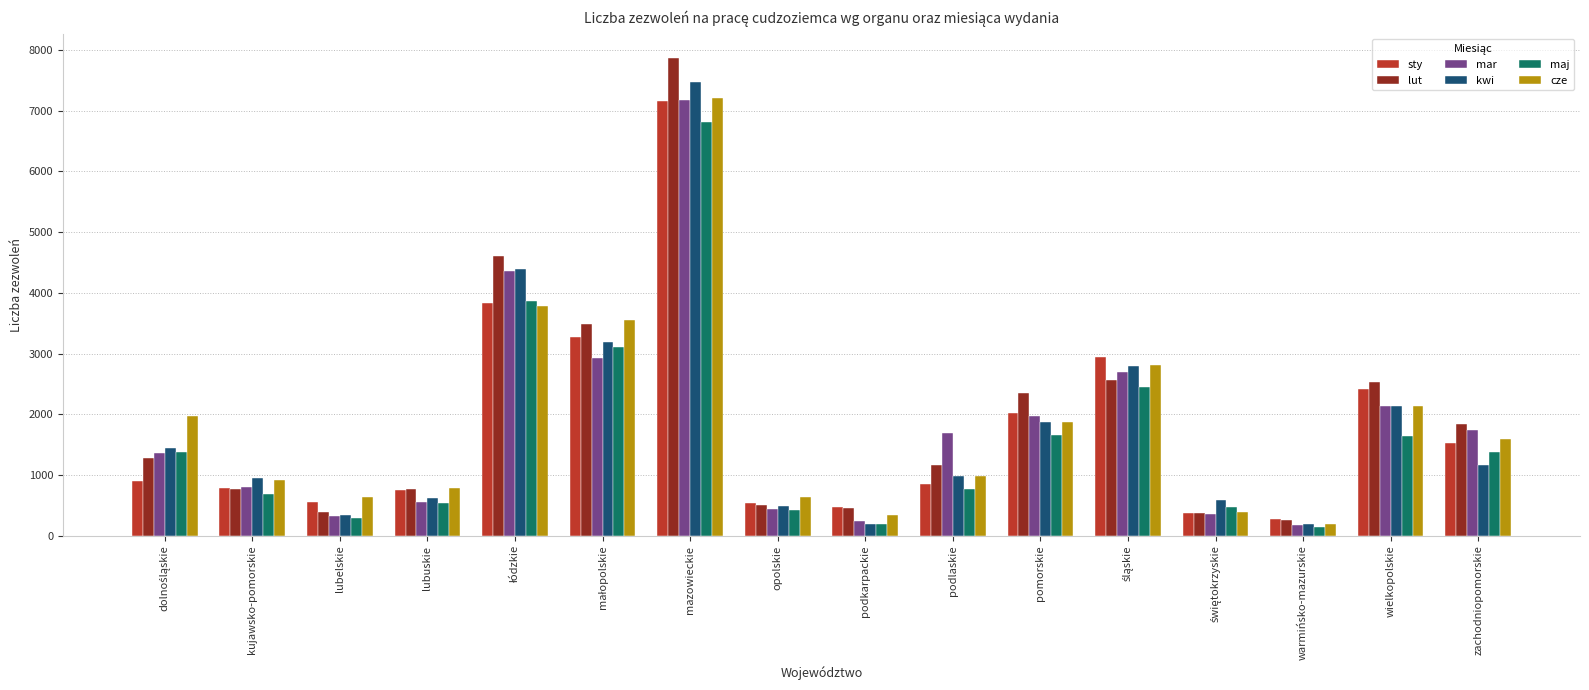

What is the lowest value of the sty series?

272